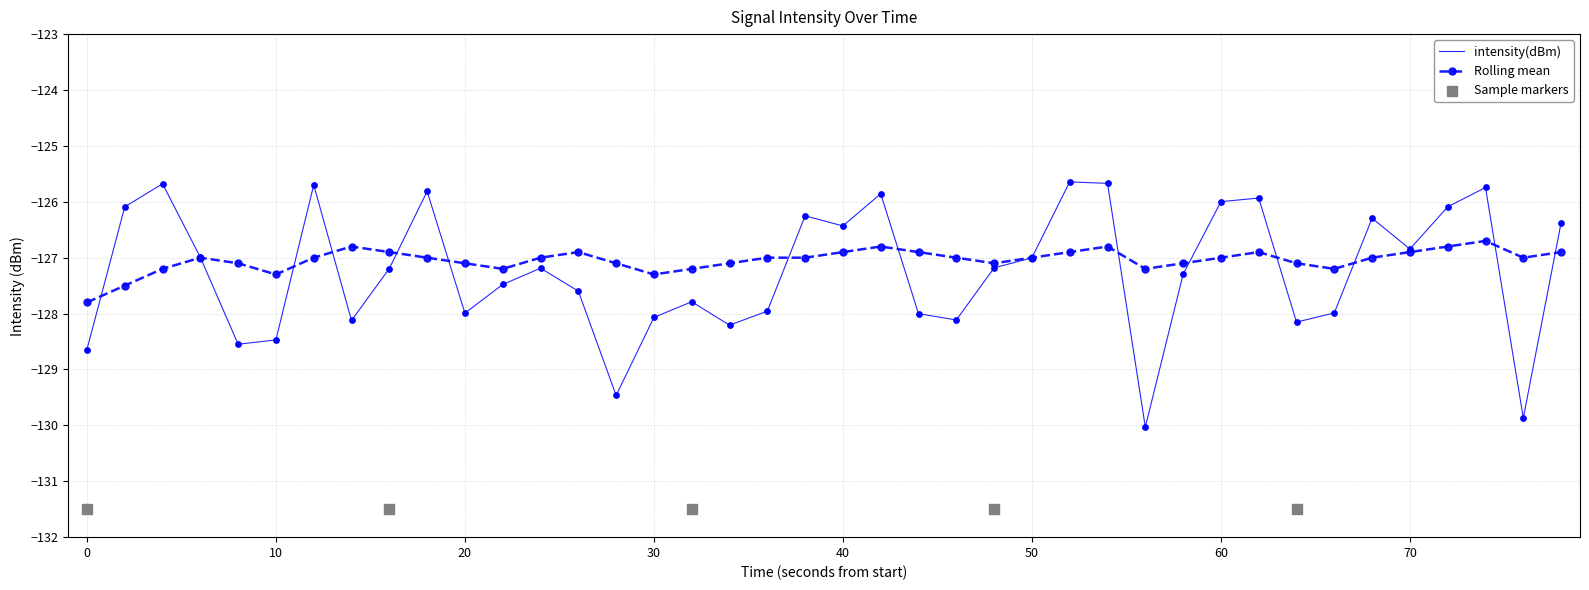

Which series has the largest Y range (max minus min)?

intensity(dBm)